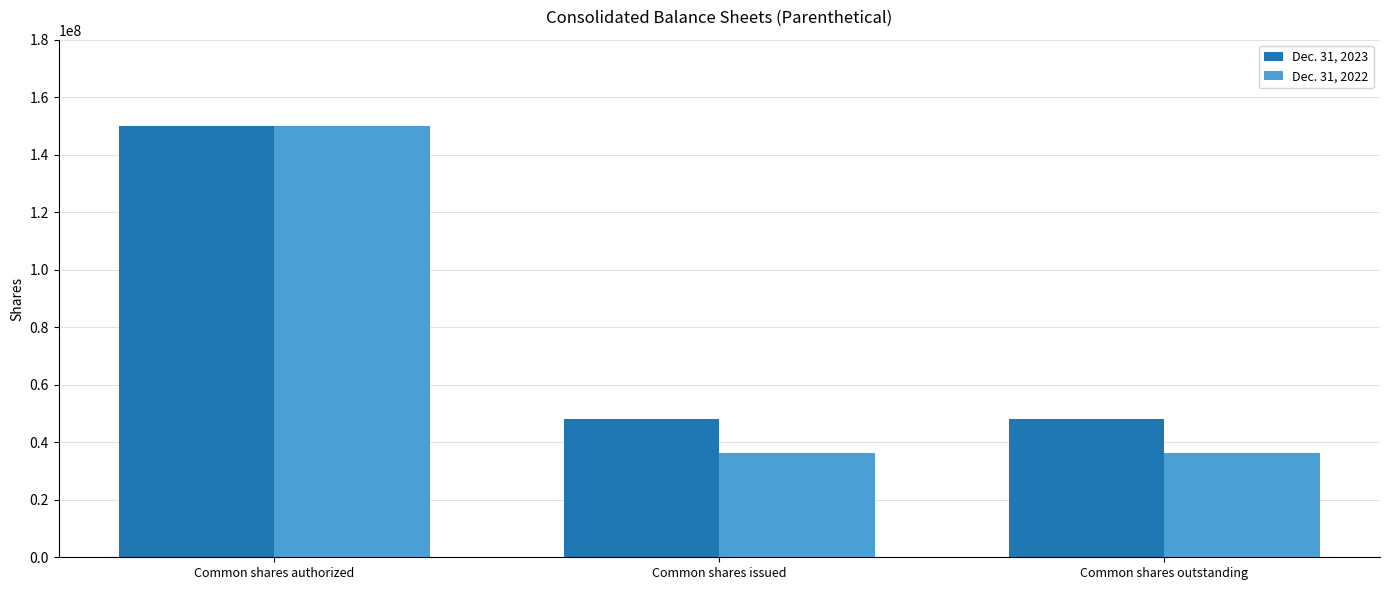

The Dec. 31, 2023 series shows 150000000 at Common shares authorized. True or false?

True